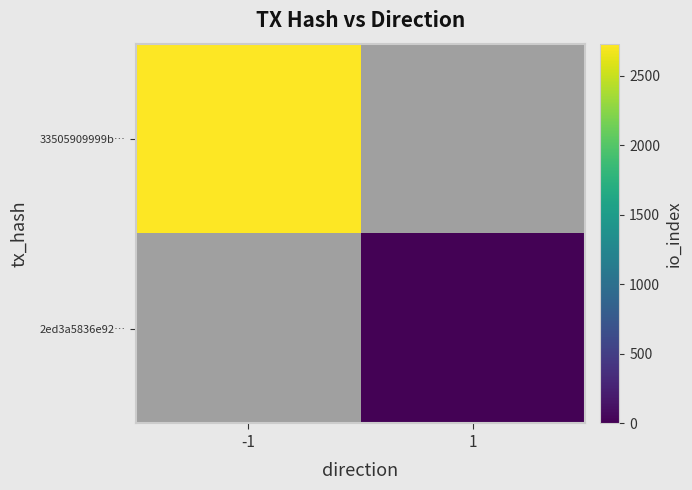

How many values in 2ed3a5836e92… are above zero?

1